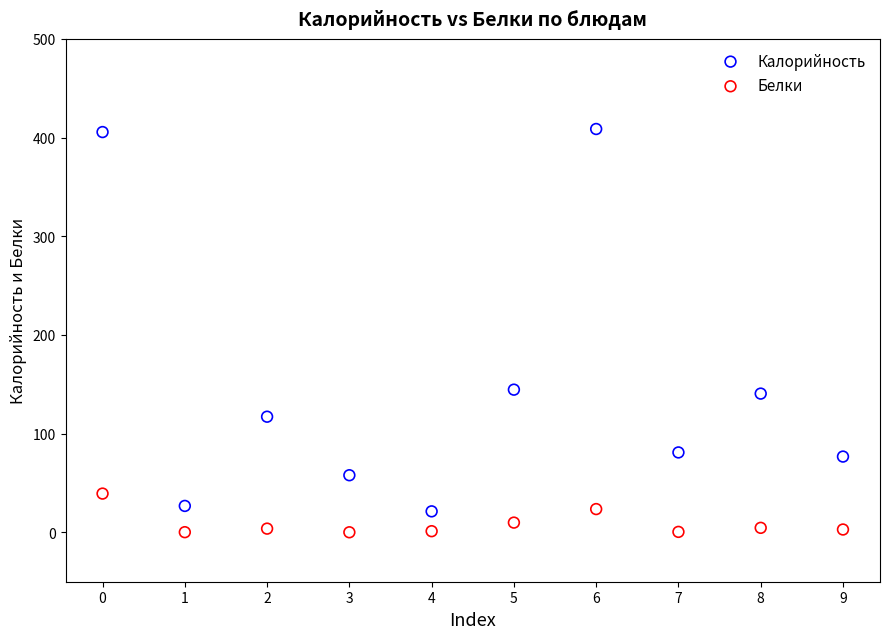

Which series has the largest Y range (max minus min)?

Калорийность